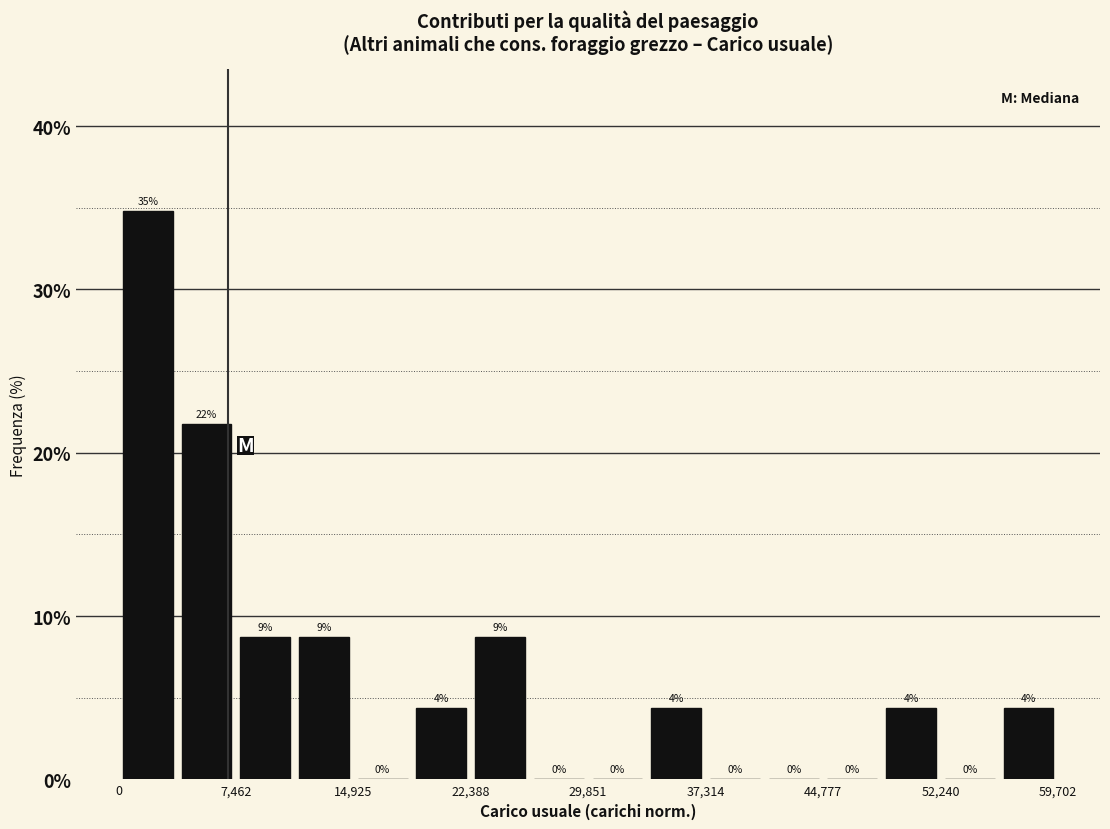

Read against the x-axis, roughly where is the centre of the tallest bar?

2000